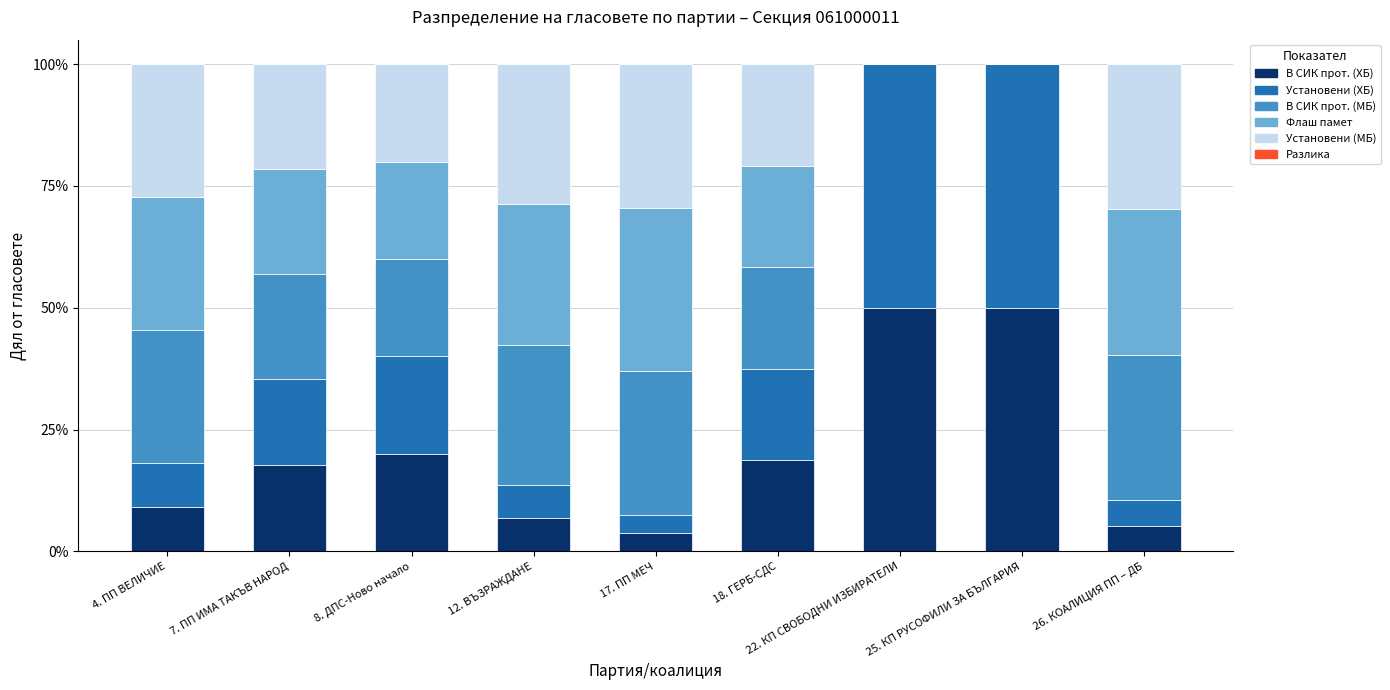

How many distinct data groups are displayed?

5